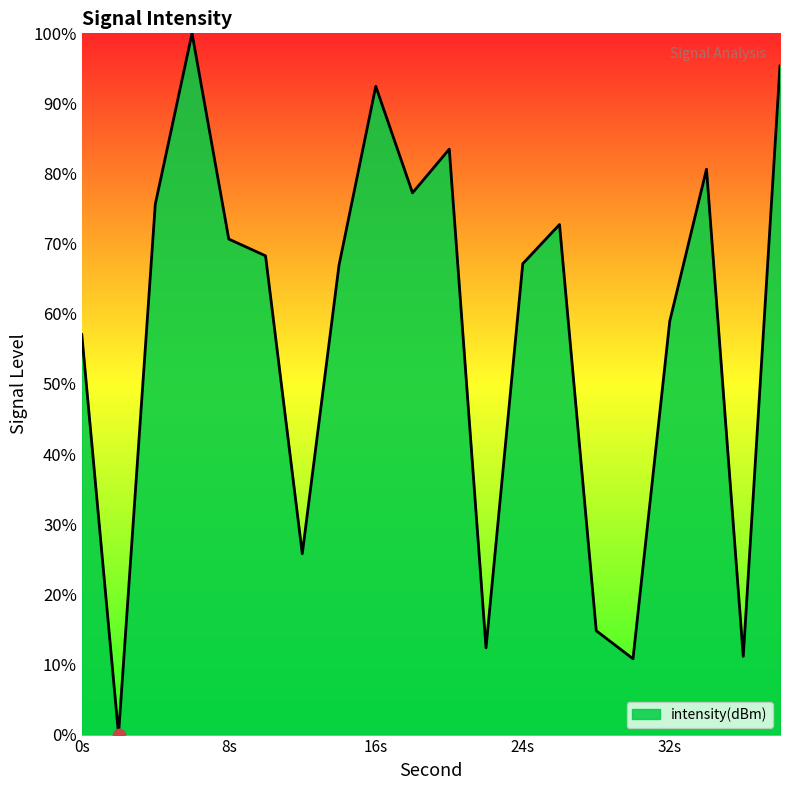

What is the difference between the maximum and minimum values?

100.0